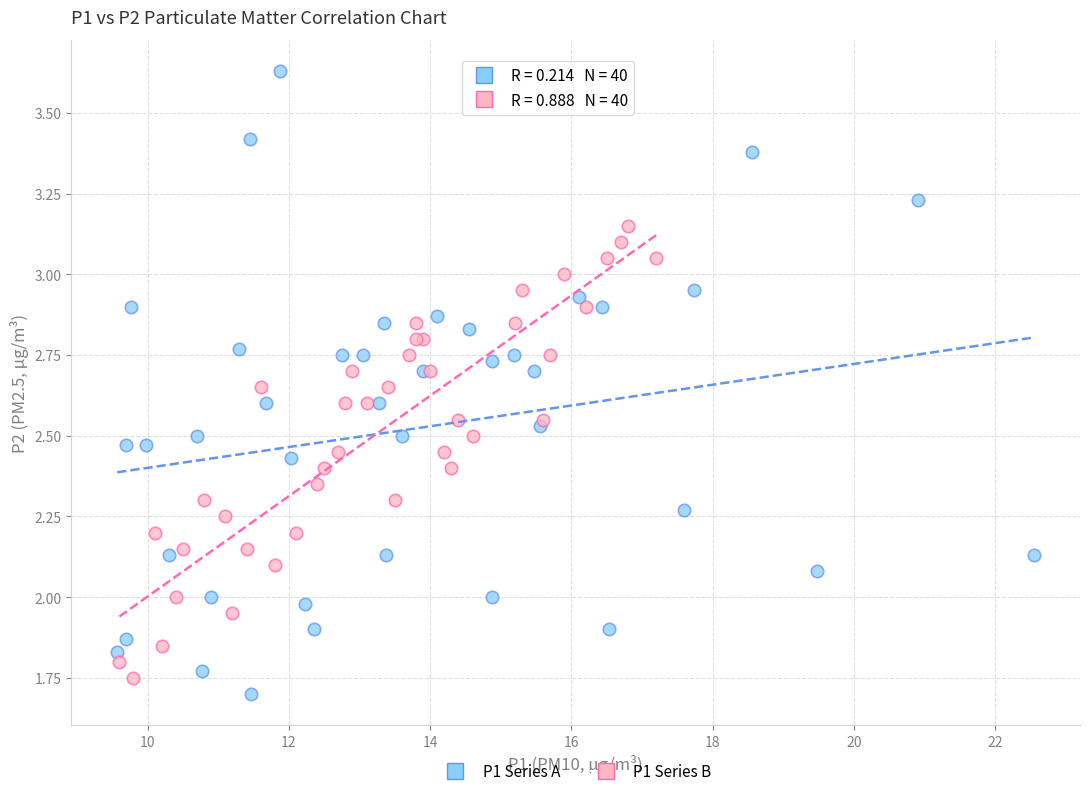

What are all the series names shown in the legend?

P1 Series A, P1 Series B